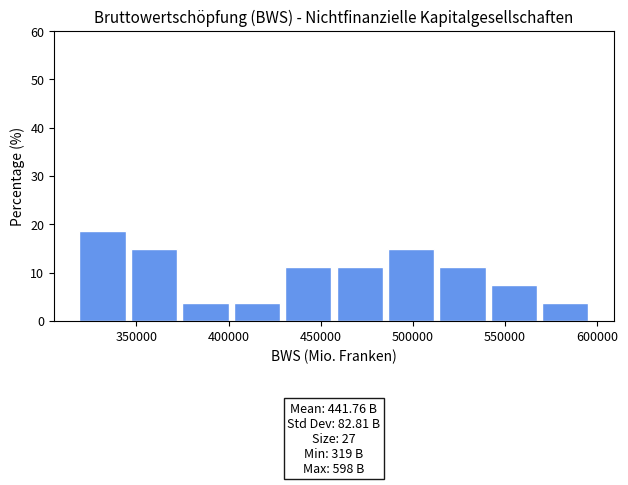

Over which range of the x-axis is the bar tallest?

320000 to 345000